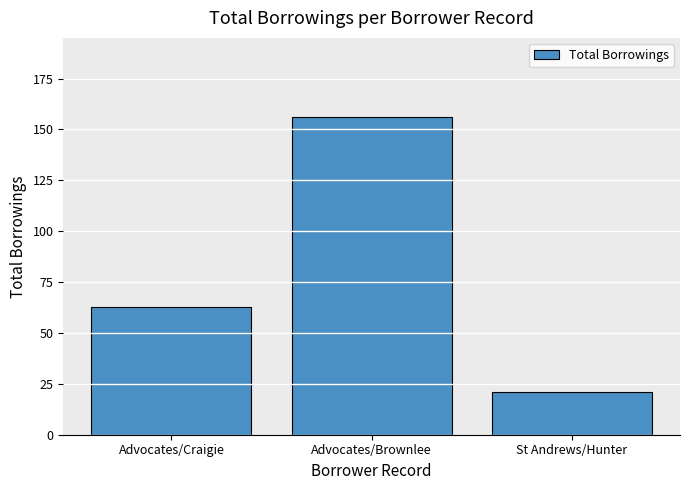

Are the bars horizontal?

No